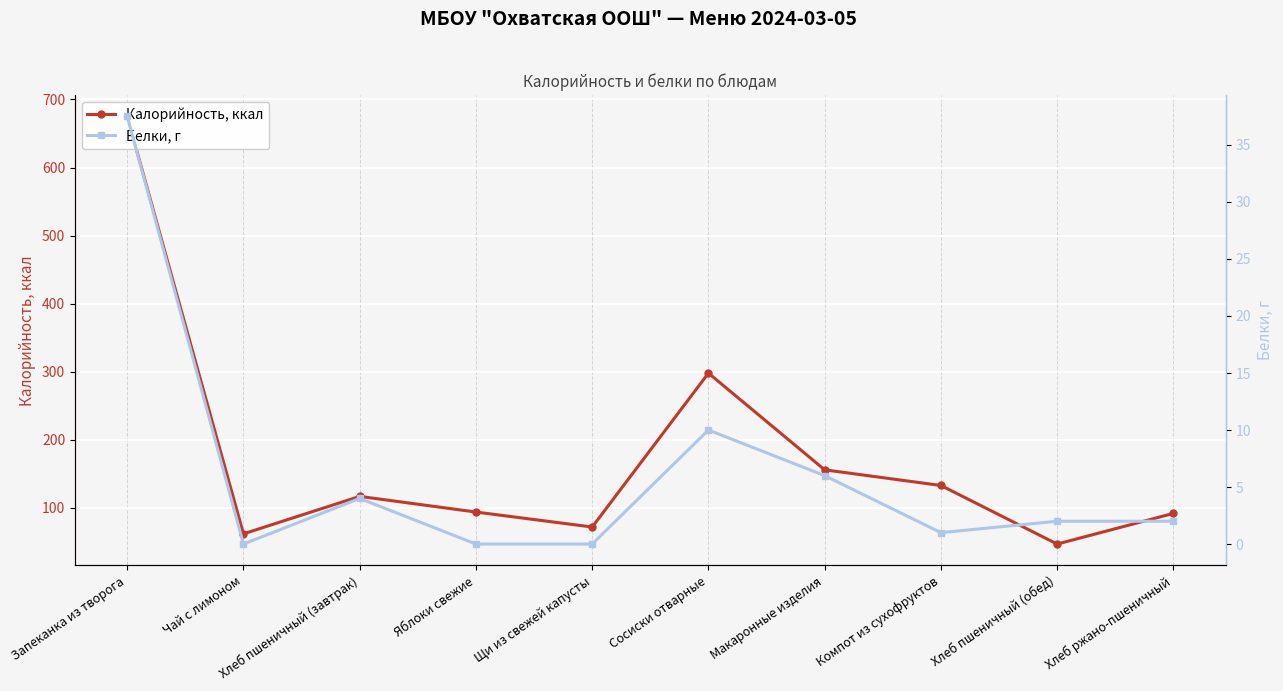

What is the average value of the Белки, г series?

6.2